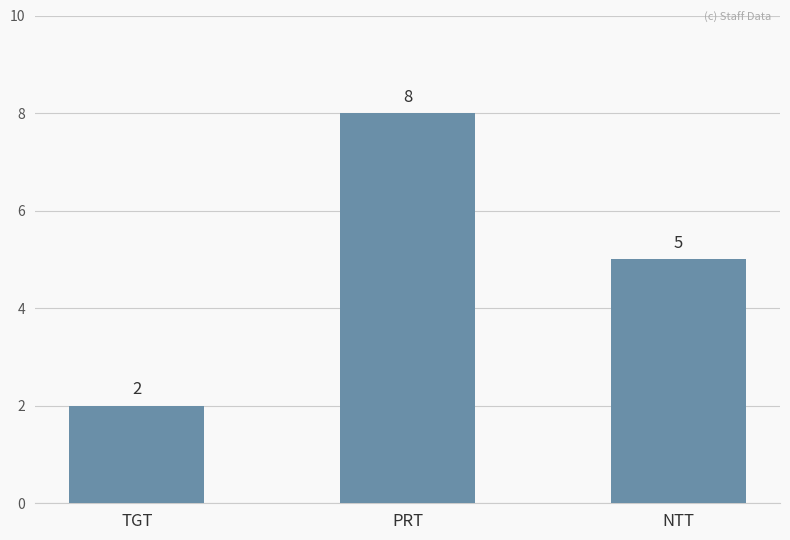

What is the label of the 1st bar from the left?

TGT